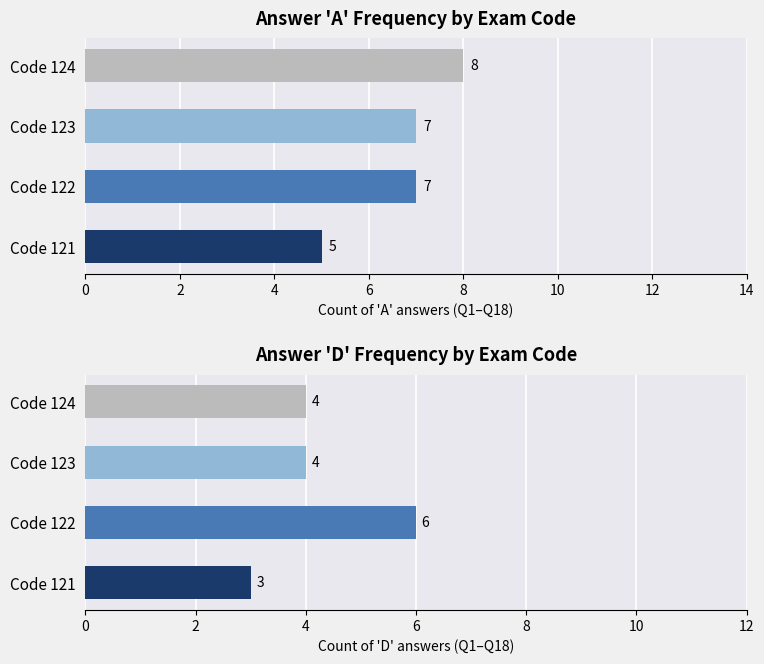

What is the minimum value shown in the chart?

3